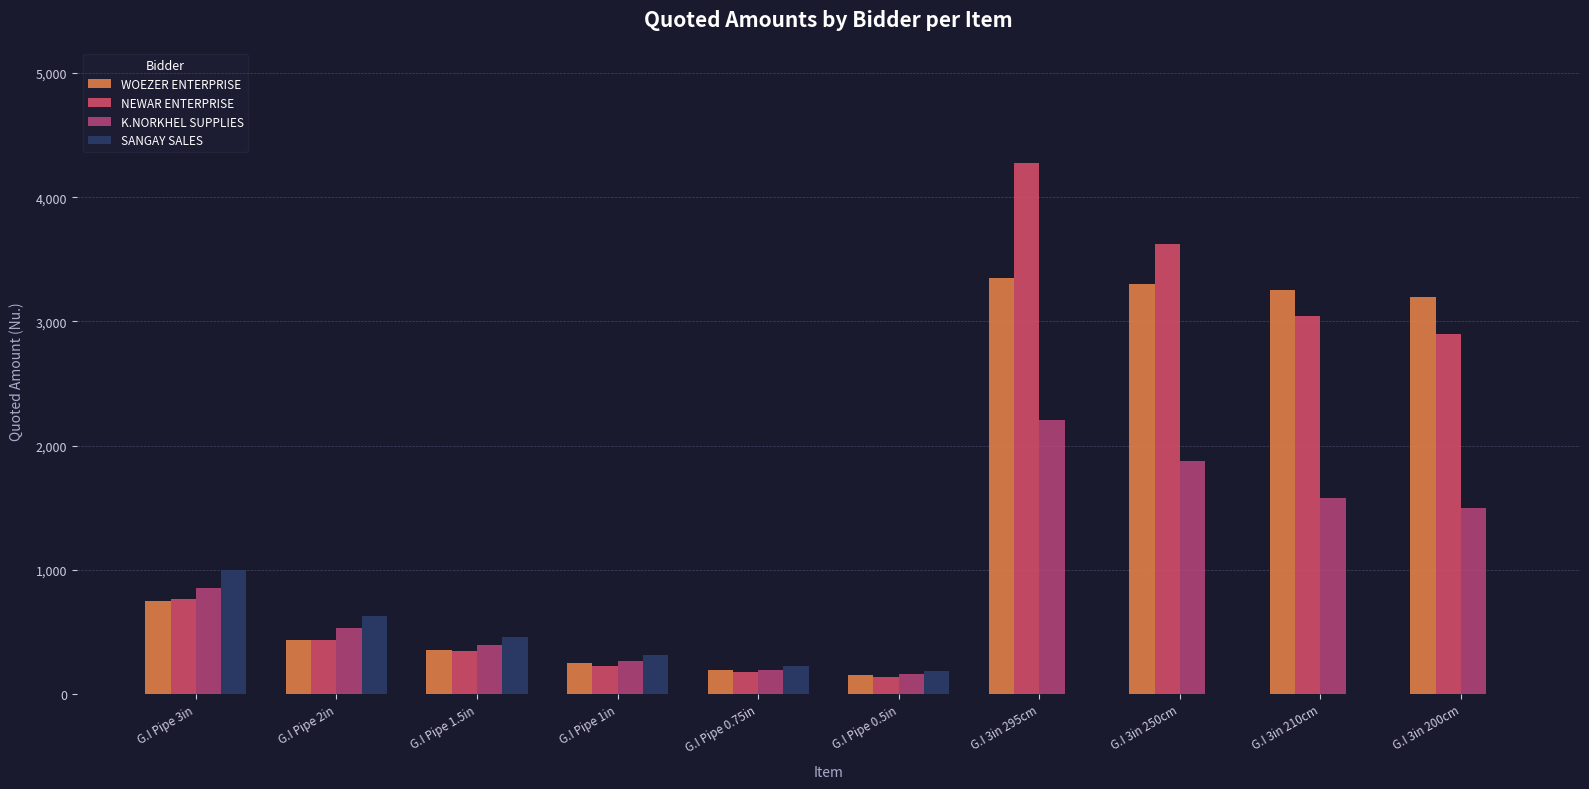

What value does the NEWAR ENTERPRISE series have at G.I Pipe 3in, to the nearest 100?

800